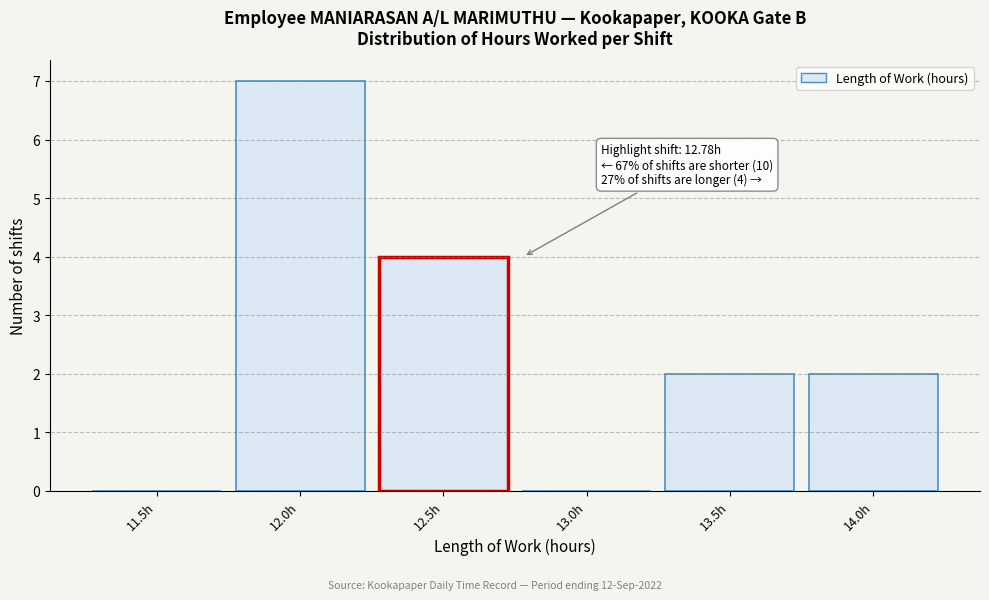

Reading left to right, list all the values displayed in this chart.

11.5h=0	12.0h=7	12.5h=4	13.0h=0	13.5h=2	14.0h=2